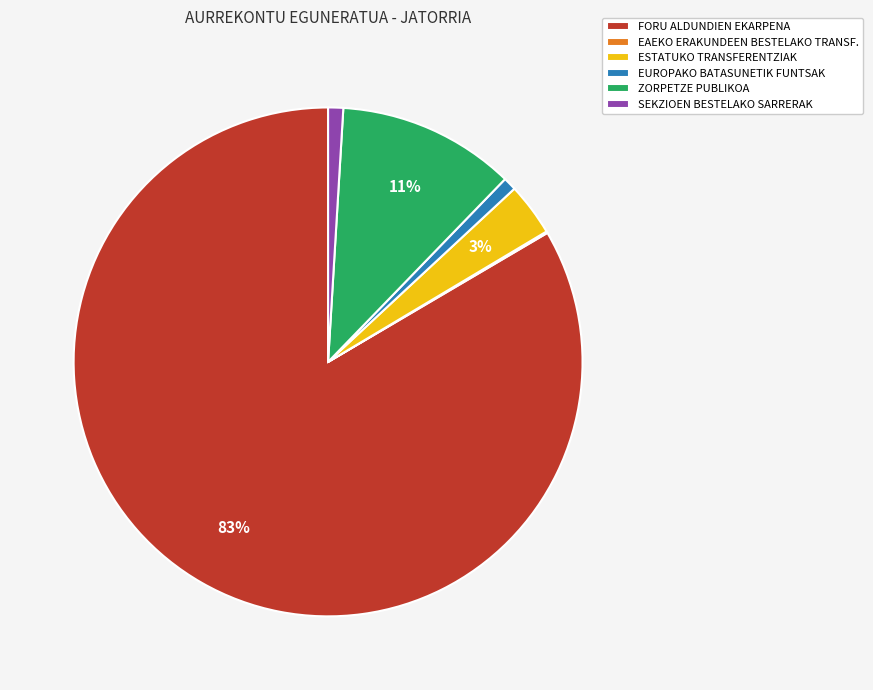

Which category has the biggest portion of the pie?

FORU ALDUNDIEN EKARPENA